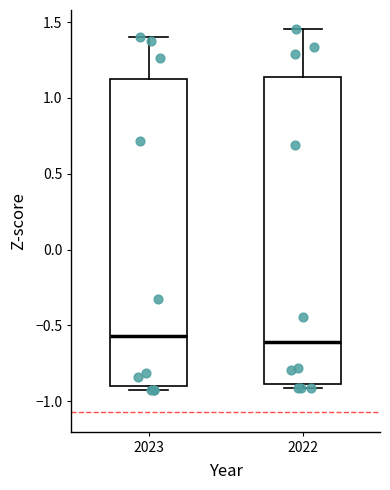

Reading left to right, read every box against the y-axis: the position of its median line, the range the box covers, and the ends of its whiskers. The values are not printed on the chart, so give them approximately, as read against the axis.

2023: median -0.55, box -0.90 to 1.15, whiskers -0.95 to 1.40
2022: median -0.60, box -0.90 to 1.15, whiskers -0.90 (just below the box's lower edge) to 1.45